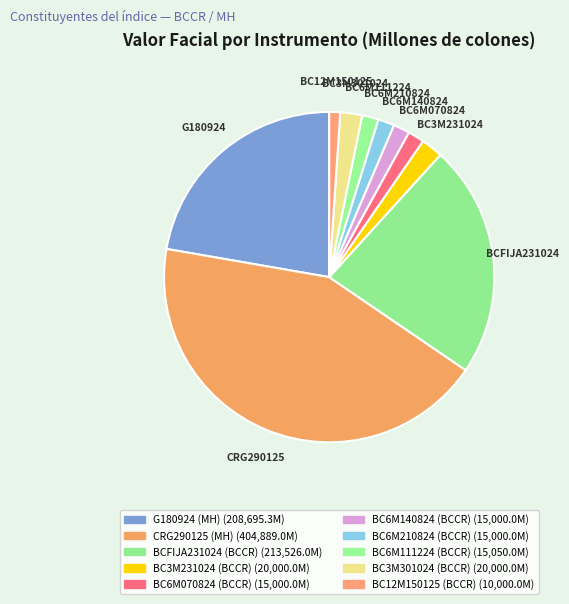

Between BC3M301024 (BCCR) and BC12M150125 (BCCR), which is larger?

BC3M301024 (BCCR)